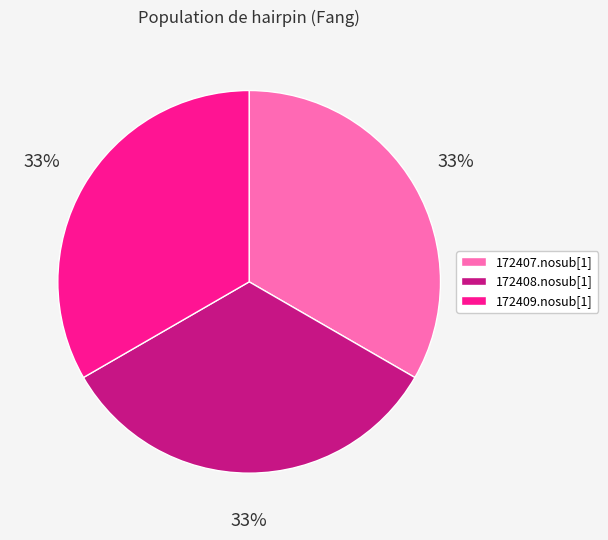

Does any single category account for the majority?

No